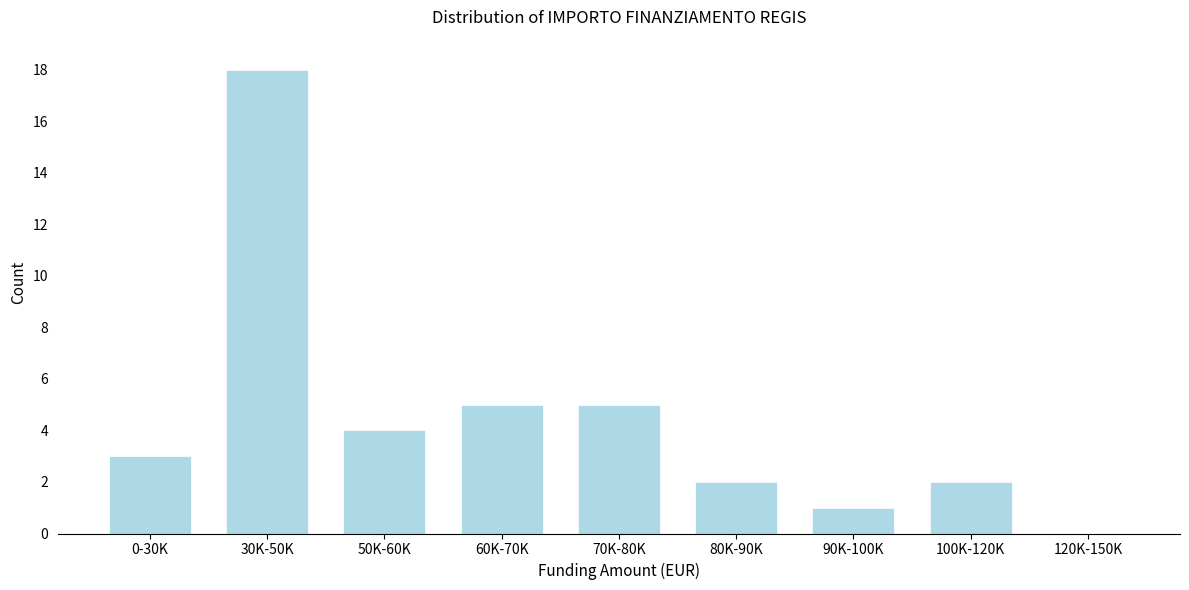

Reading left to right, what are all the values shown in this chart?

0-30K=3	30K-50K=18	50K-60K=4	60K-70K=5	70K-80K=5	80K-90K=2	90K-100K=1	100K-120K=2	120K-150K=0